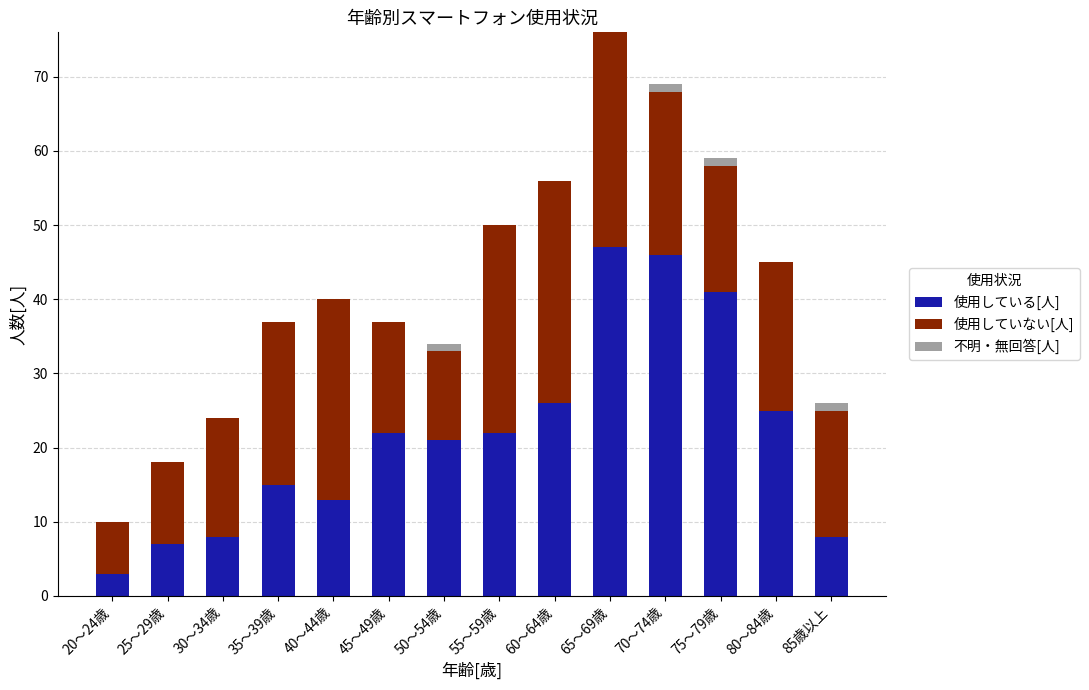

What is the maximum value for 使用している[人]?

47